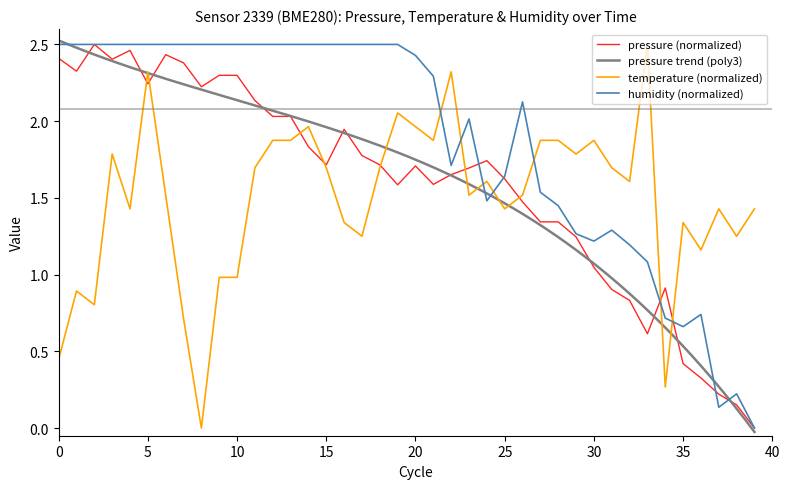

What is the sum of all pressure values?

63.6